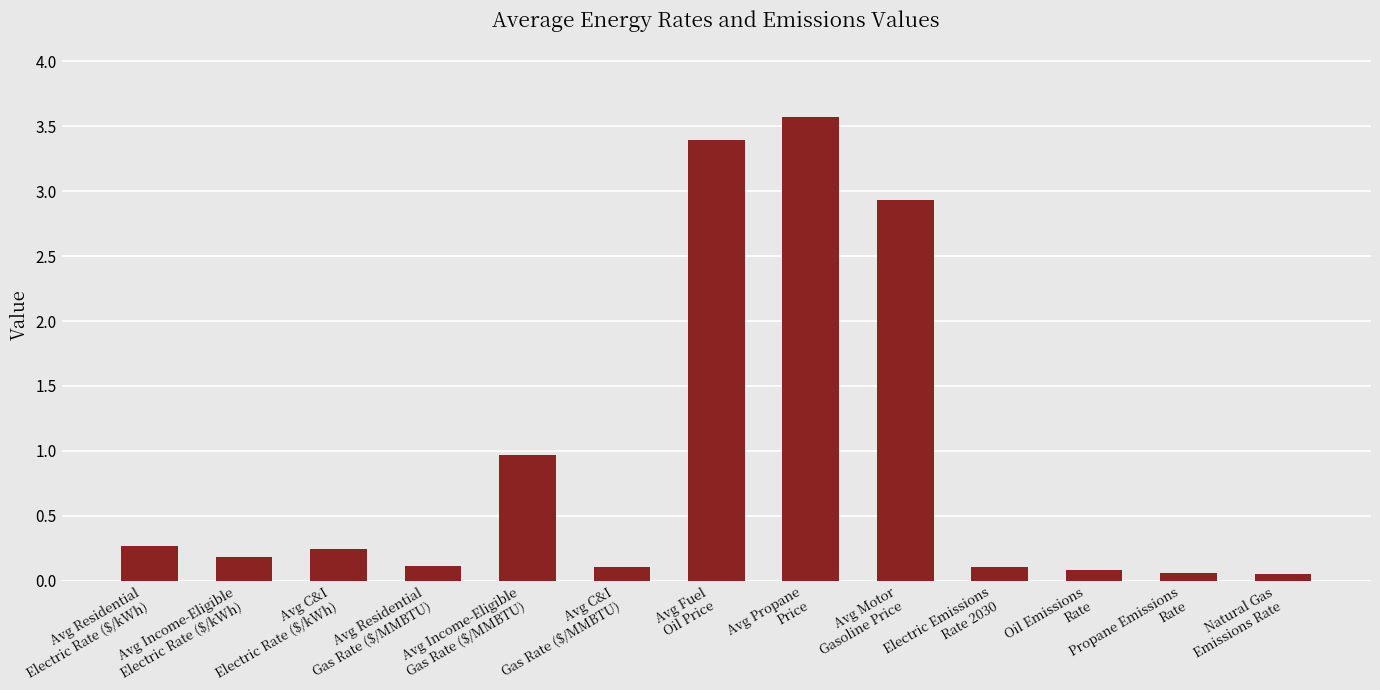

What is the label of the 13th bar from the left?

Natural Gas
Emissions Rate